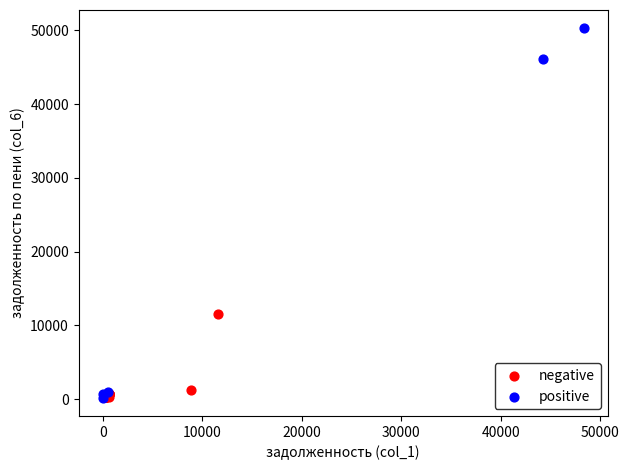

What are all the series names shown in the legend?

negative, positive